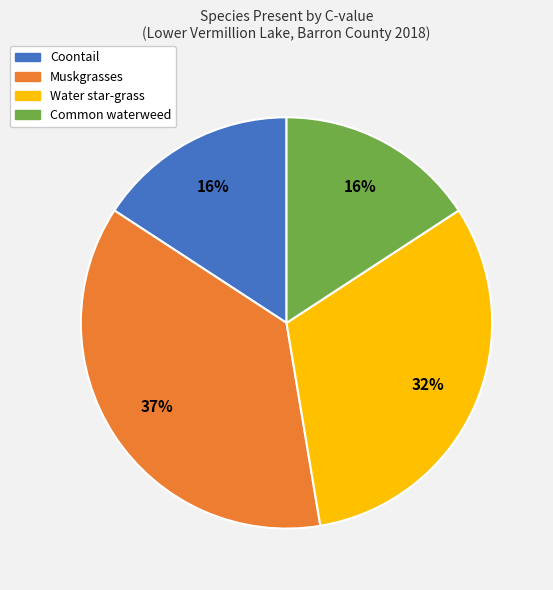

To the nearest percent, what is the difference between the largest and smallest slice percentages?

21%